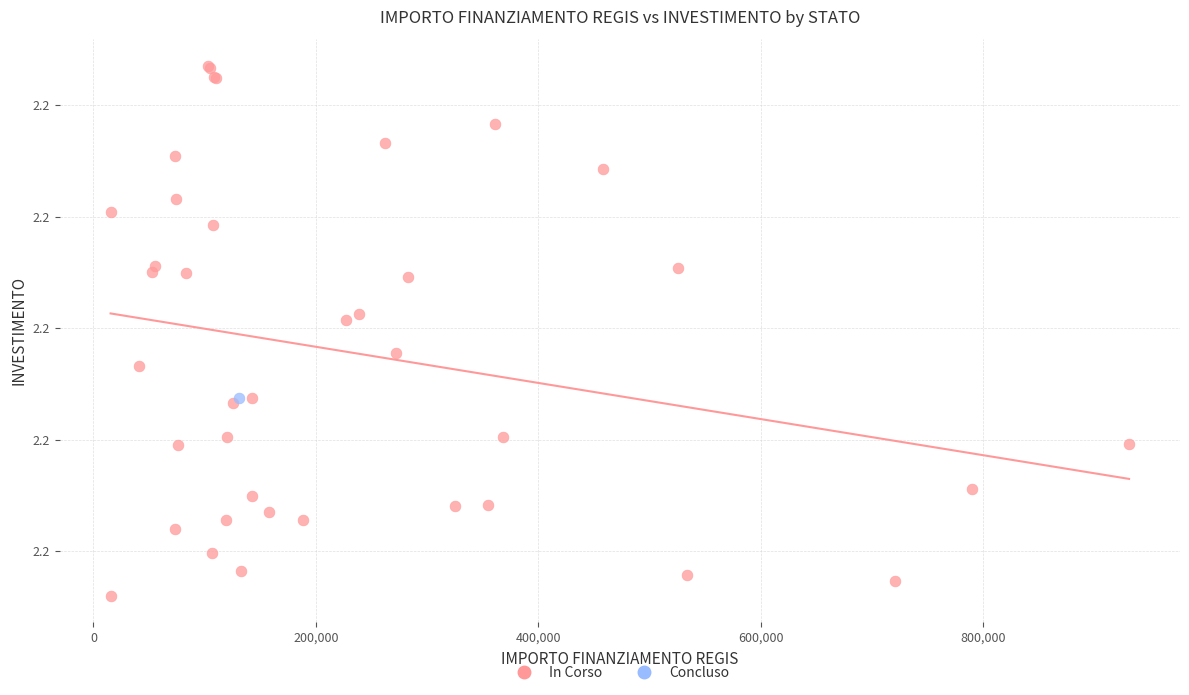

What are all the series names shown in the legend?

In Corso, Concluso